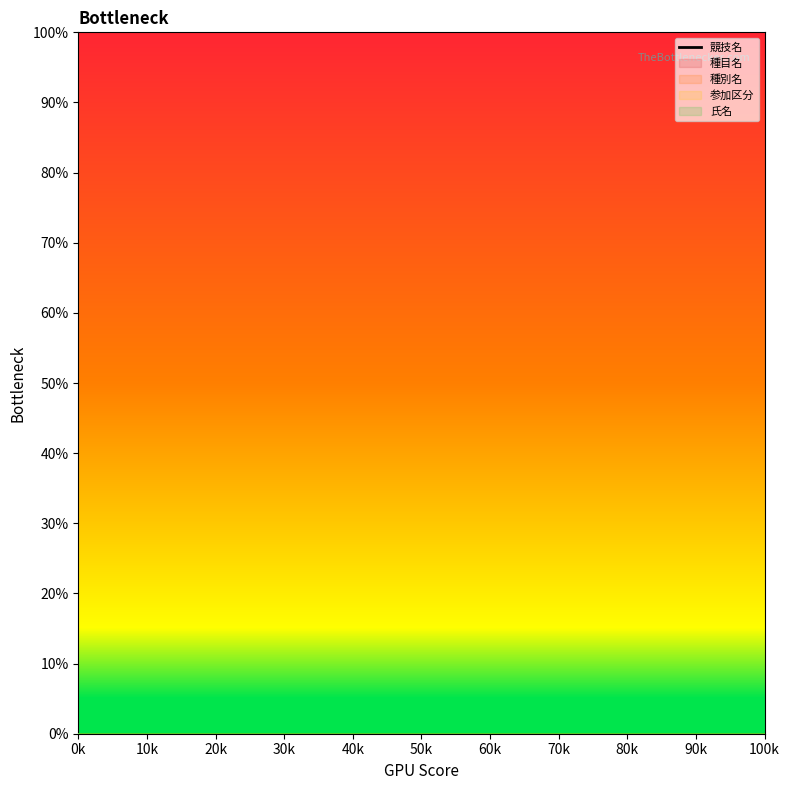

Count the number of categories in the chart.

12